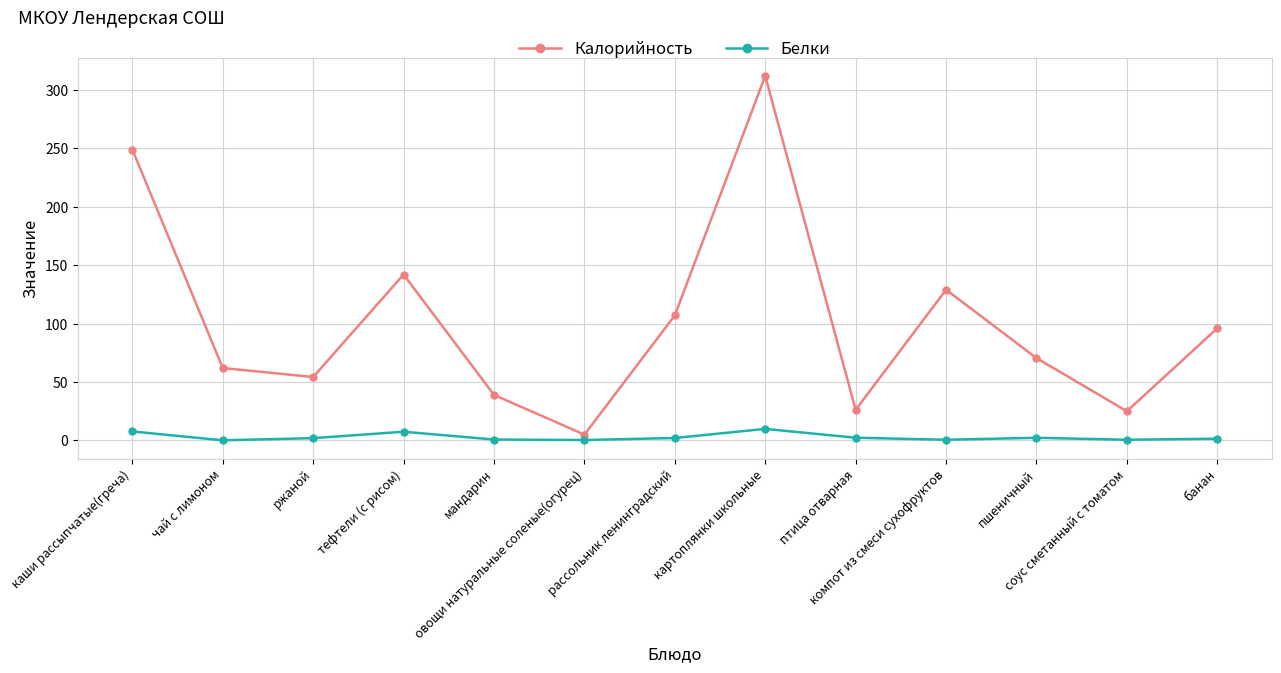

What are all the series names shown in the legend?

Калорийность, Белки